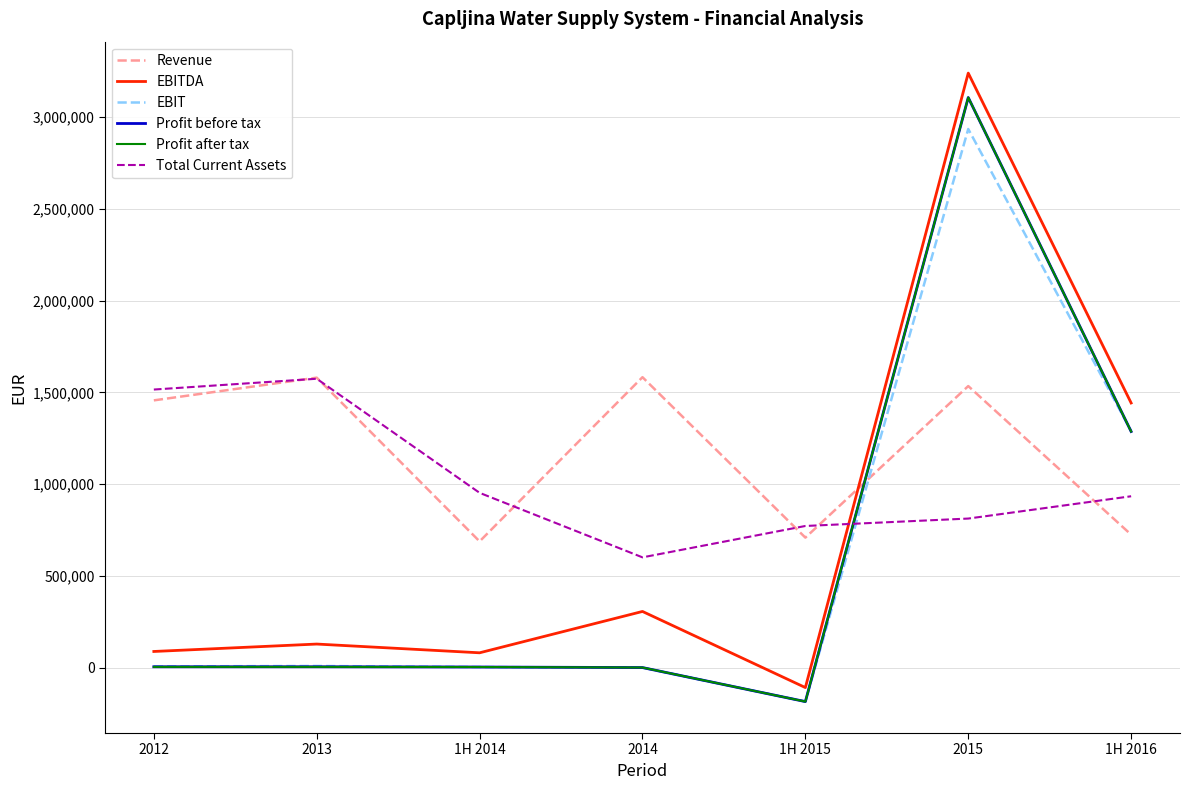

What is the difference between the highest and lowest values at 2015?

2426984.0